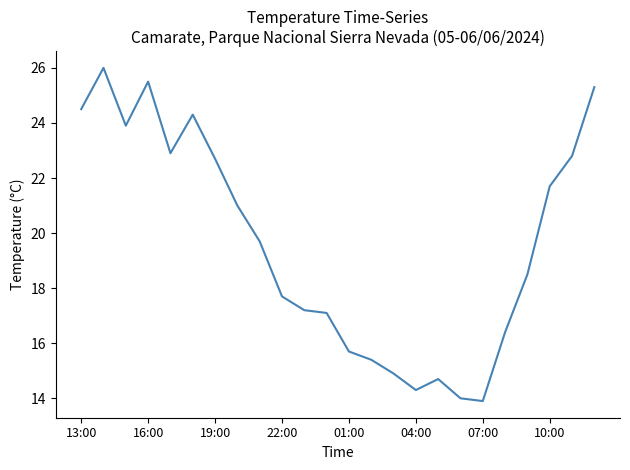

What is the greatest value displayed?

26.0